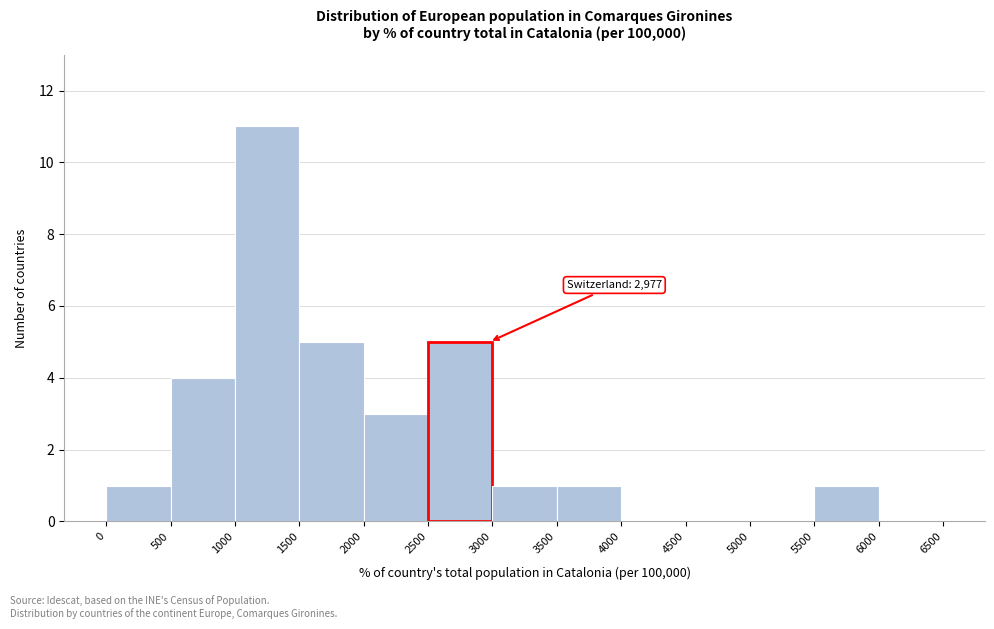

Which range on the x-axis has the tallest bar?

1000 to 1500